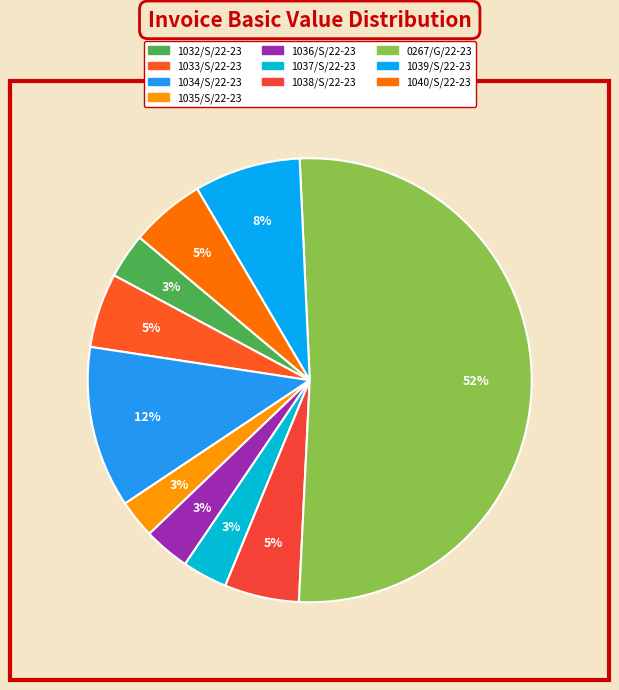

What is the change in value from 1032/S/22-23 to 1033/S/22-23?

+2778.8